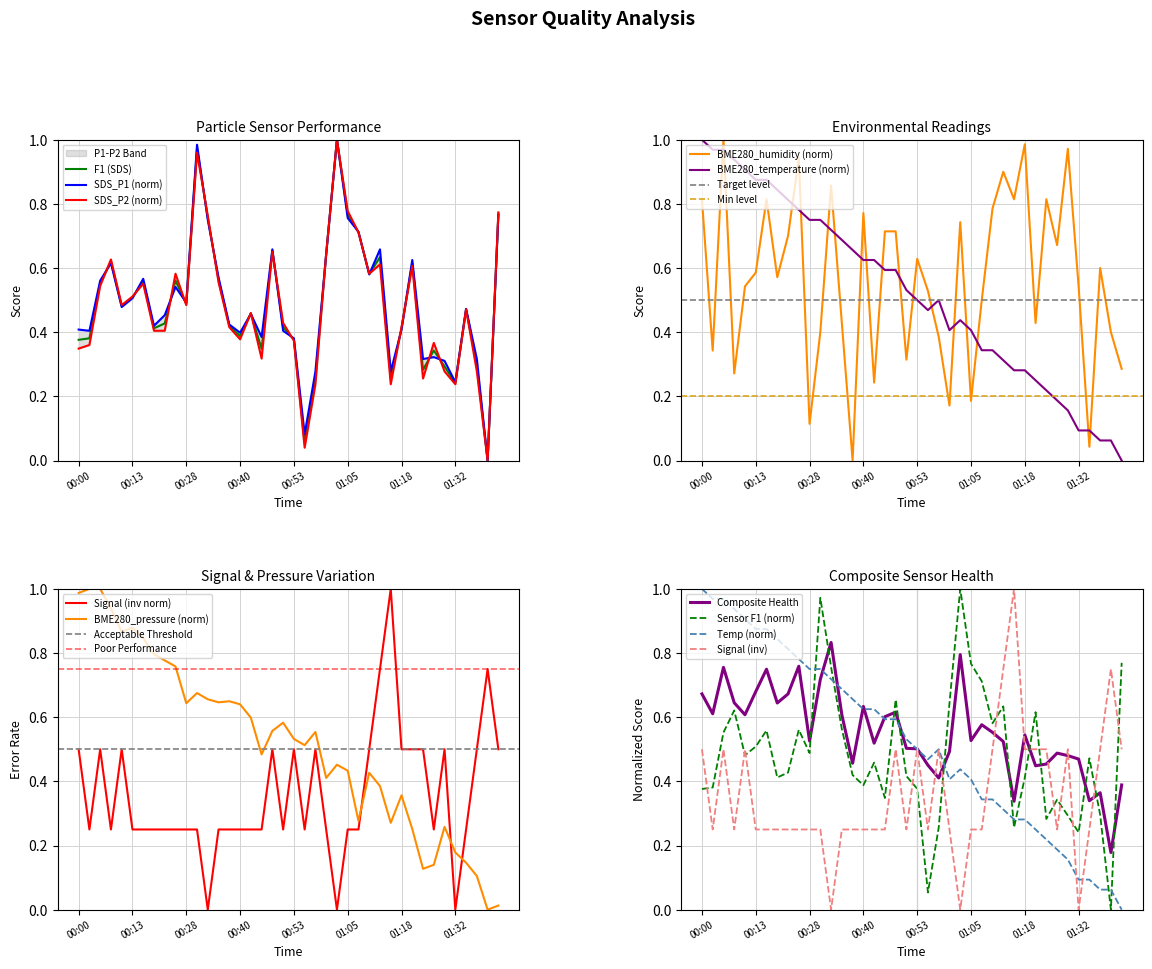

Which series has the largest total across all categories?

BME280_humidity